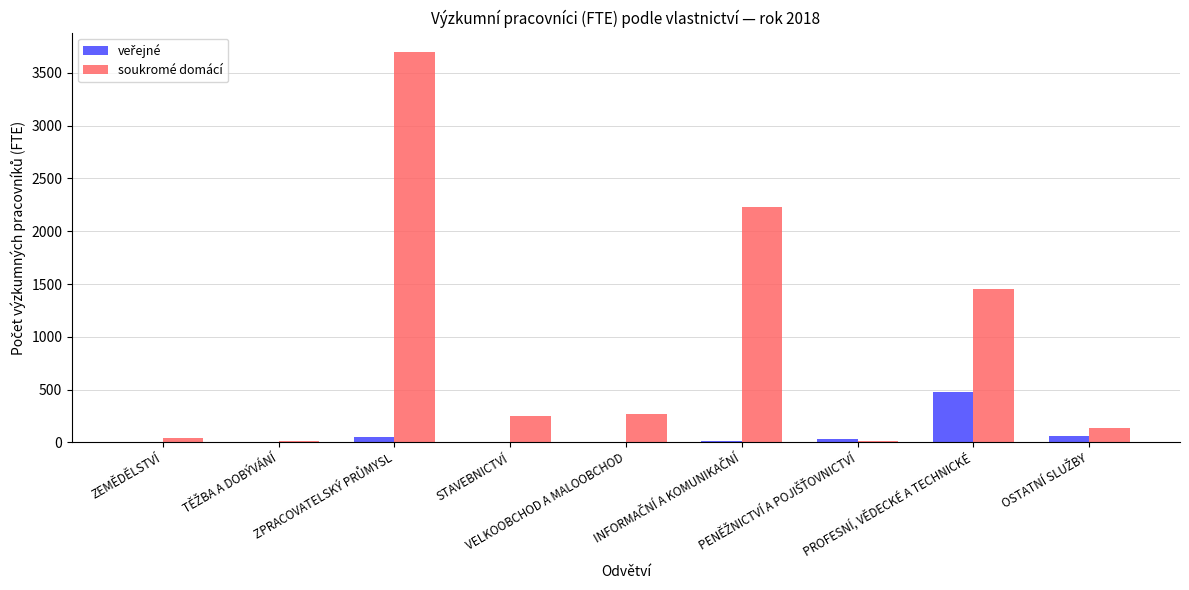

What is the sum of all soukromé domácí values?

8081.8